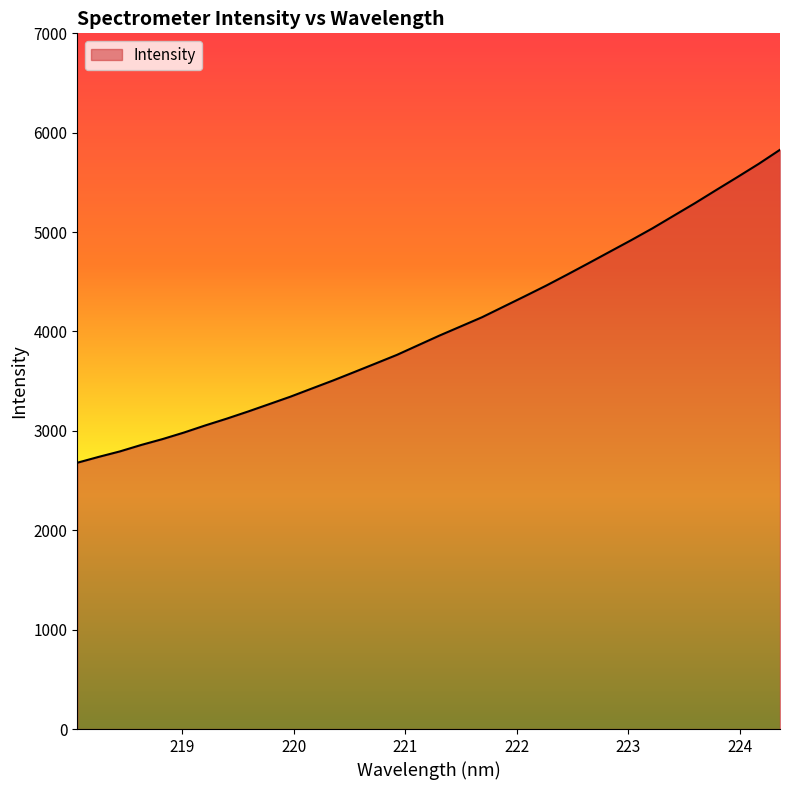

What is the minimum value shown in the chart?

2679.5